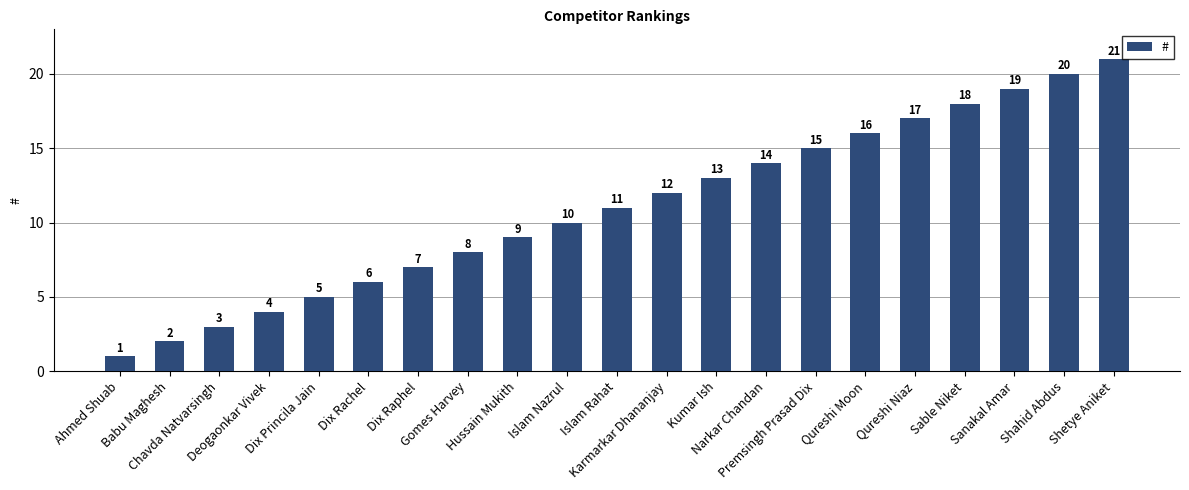

At which category does the chart reach its minimum across all series?

Ahmed Shuab